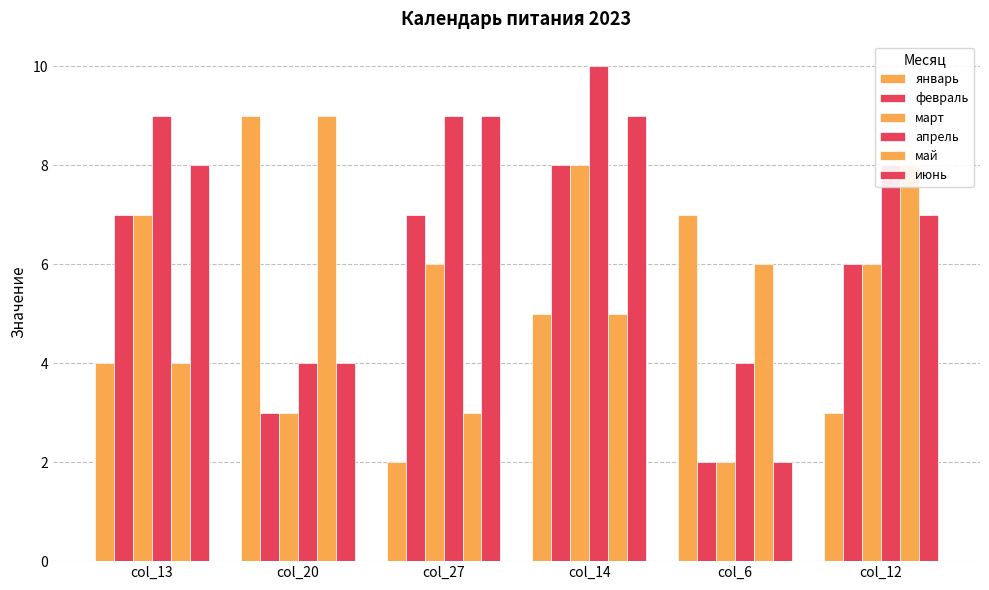

Which series has the largest range (max minus min)?

январь